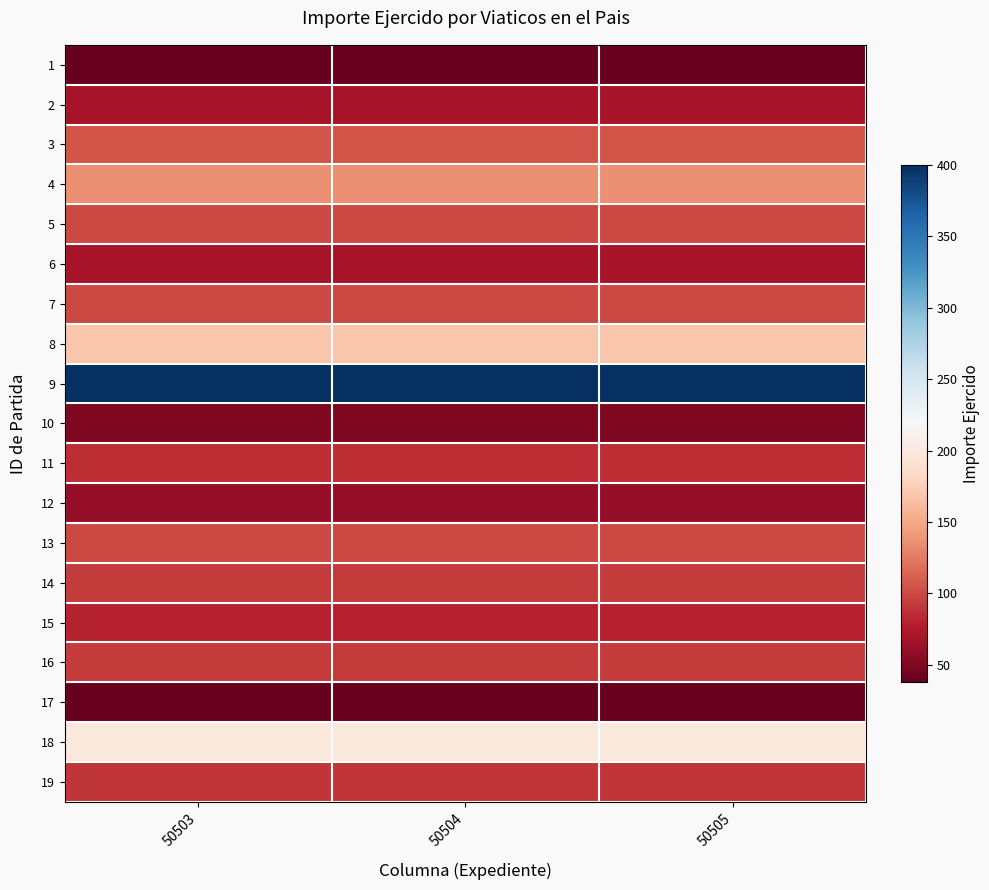

Reading left to right, what are all the values shown in this chart?

1: 50503=38	50504=38	50505=38
2: 50503=70	50504=70	50505=70
3: 50503=105	50504=105	50505=105
4: 50503=136	50504=136	50505=136
5: 50503=100	50504=100	50505=100
6: 50503=70	50504=70	50505=70
7: 50503=100	50504=100	50505=100
8: 50503=169	50504=169	50505=169
9: 50503=400	50504=400	50505=400
10: 50503=50	50504=50	50505=50
11: 50503=85	50504=85	50505=85
12: 50503=60	50504=60	50505=60
13: 50503=100	50504=100	50505=100
14: 50503=93	50504=93	50505=93
15: 50503=80	50504=80	50505=80
16: 50503=93	50504=93	50505=93
17: 50503=38	50504=38	50505=38
18: 50503=200	50504=200	50505=200
19: 50503=90	50504=90	50505=90